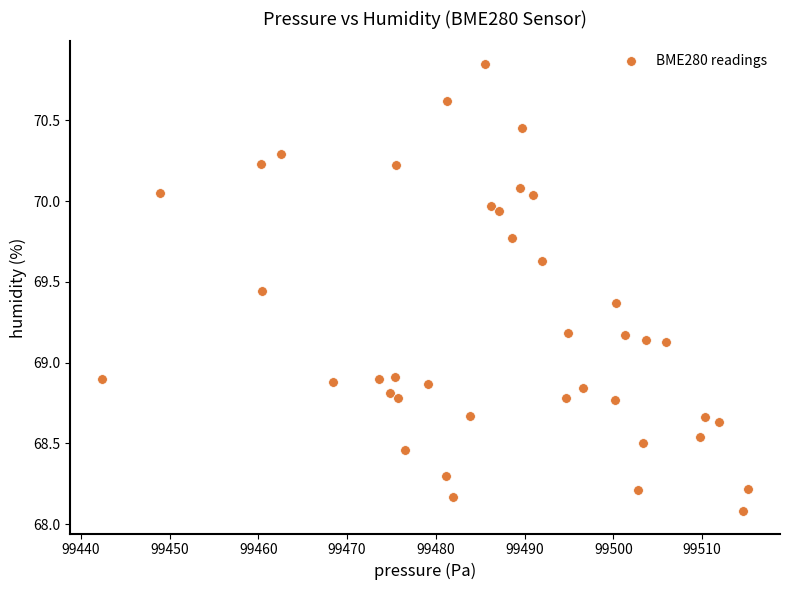

What is the range of Y values (max minus min)?

2.8